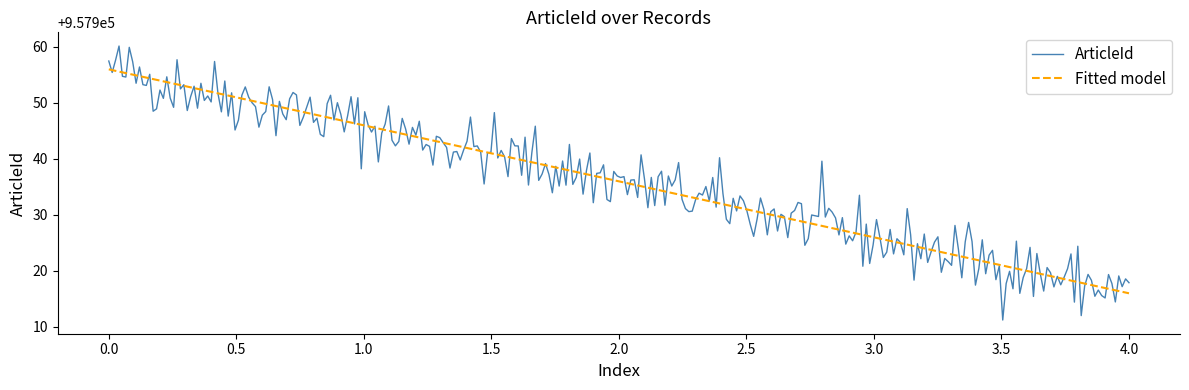

Rank the series by their maximum value, from highest to lowest.

ArticleId, Fitted model